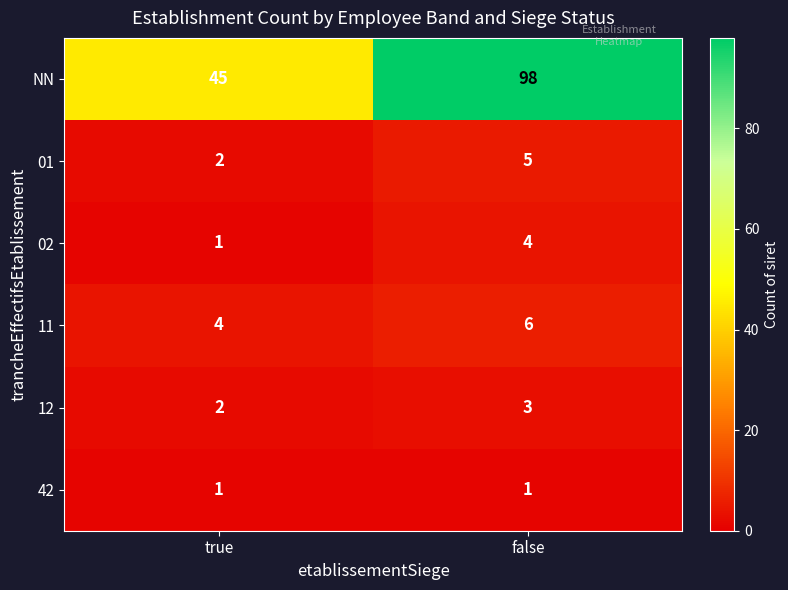

What is the smallest value displayed?

1